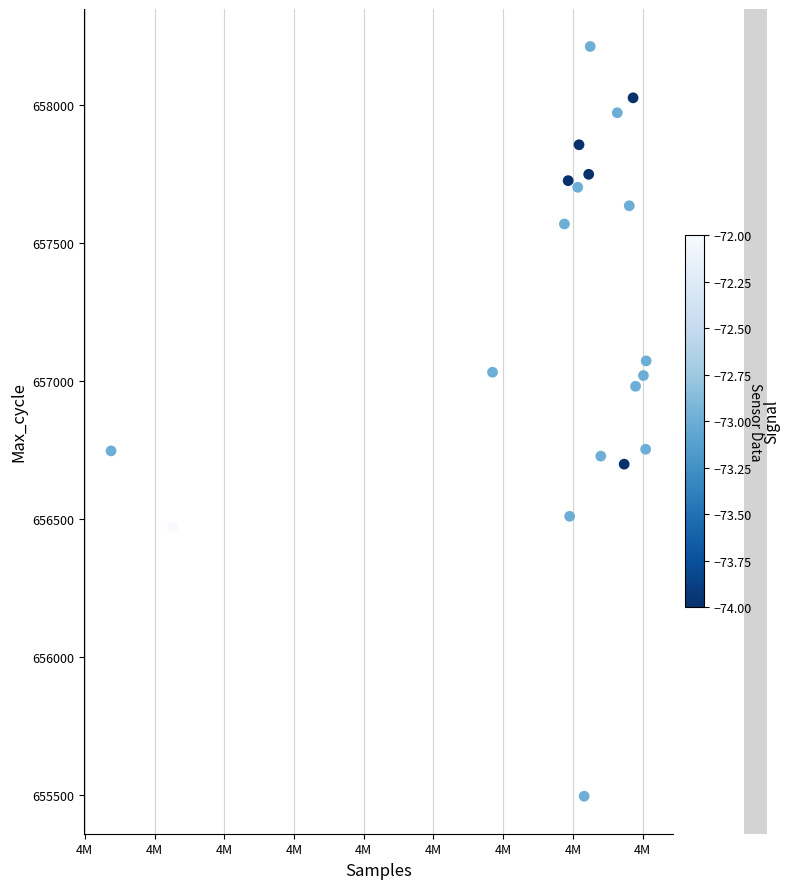

What is the range of X values (max minus min)?

191856